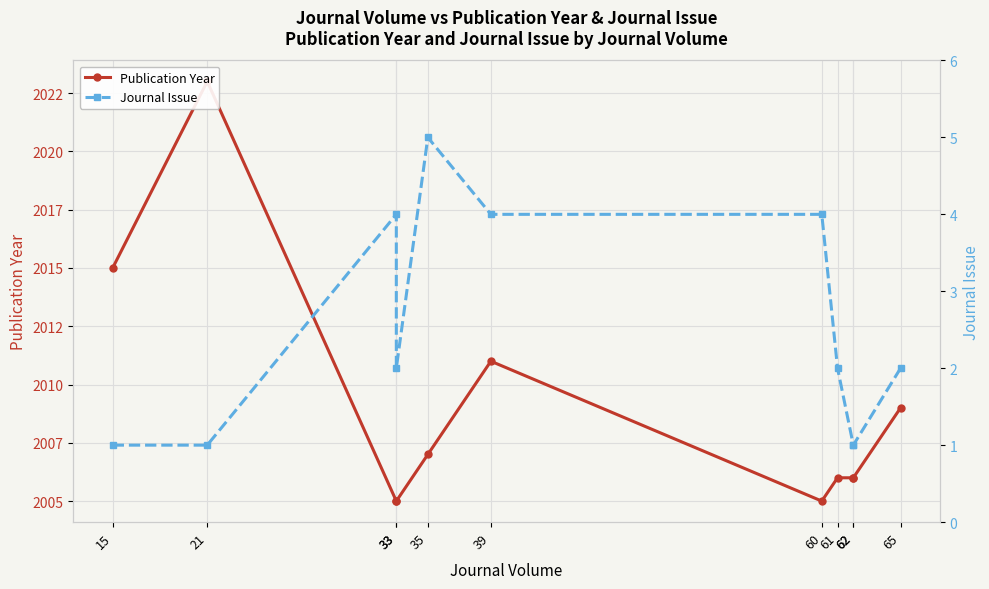

What is the minimum value shown in the chart?

1